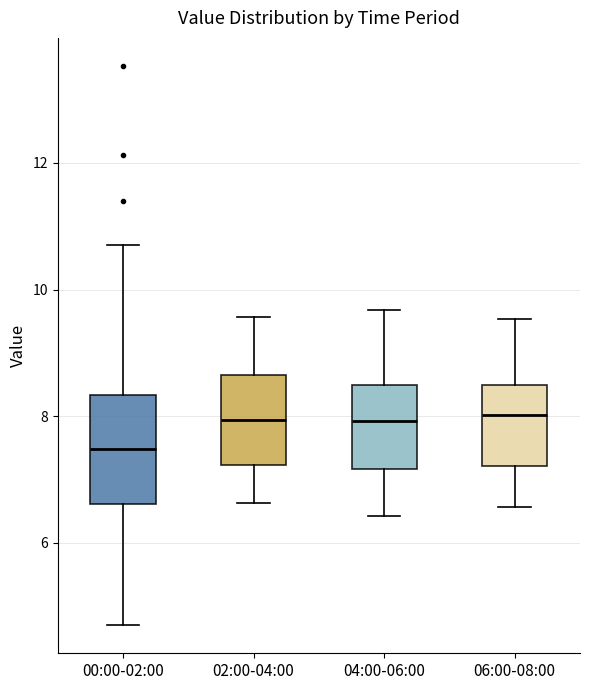

Comparing the boxes themselves (not the whiskers), which one is the tallest?

00:00-02:00